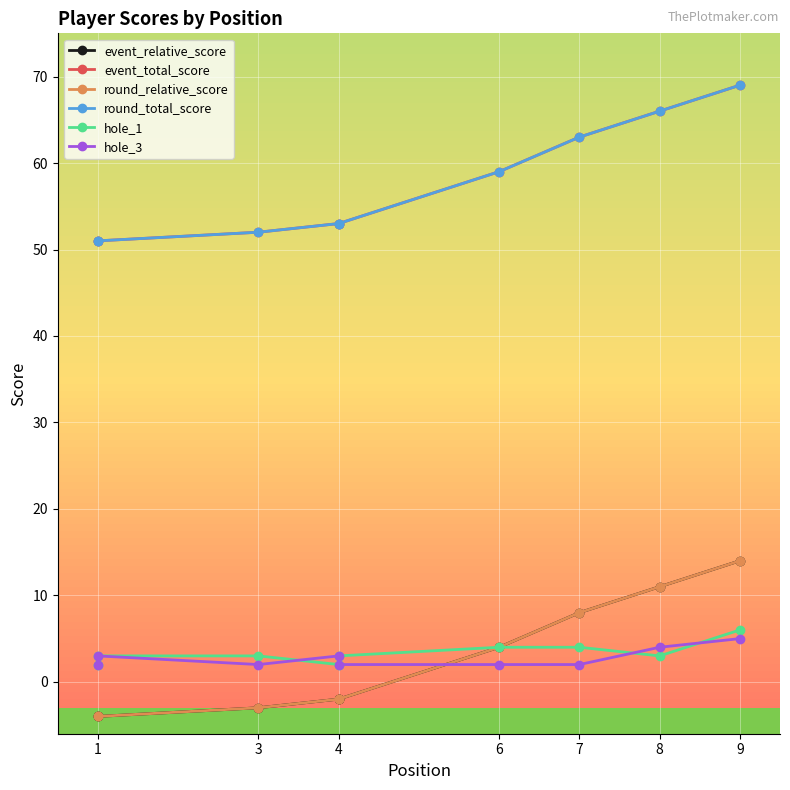

The round_relative_score series shows 2 at 8. True or false?

False